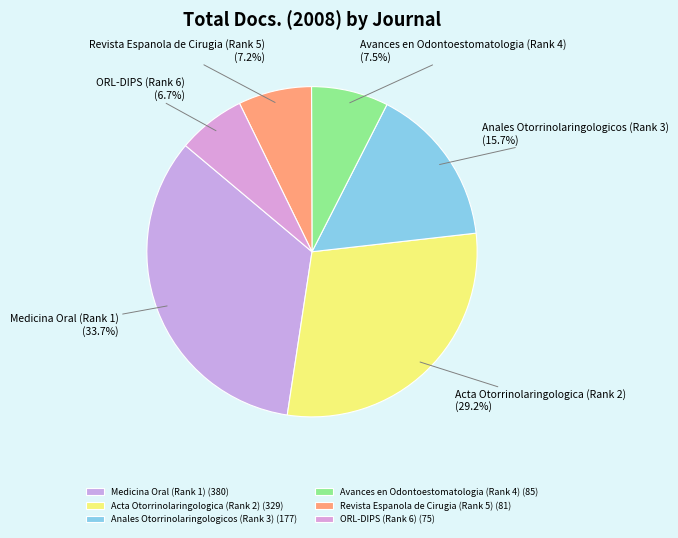

What is the smallest slice in the pie chart?

ORL-DIPS (Rank 6)